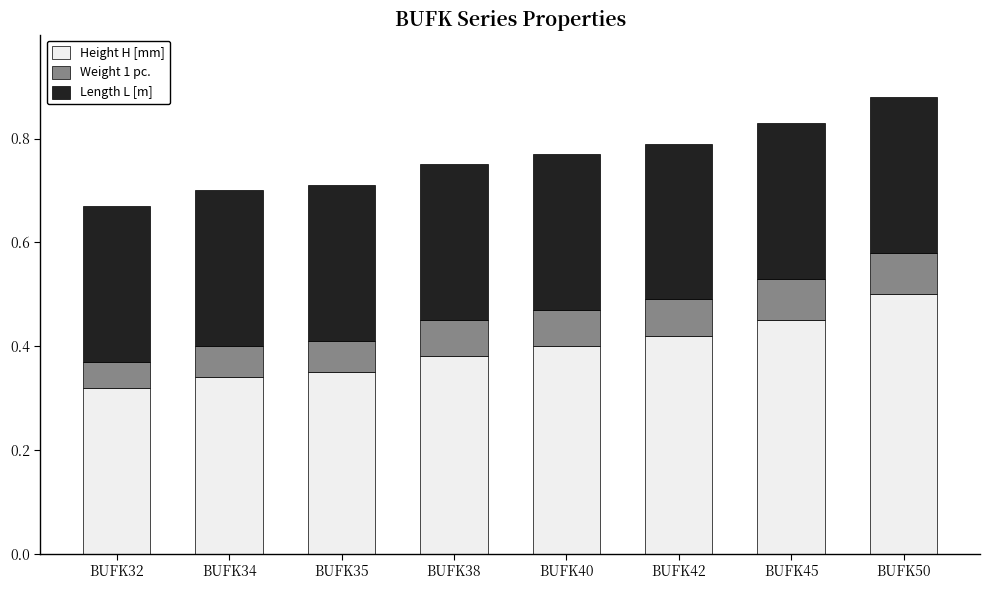

What is the total value across all series at BUFK34?

0.7